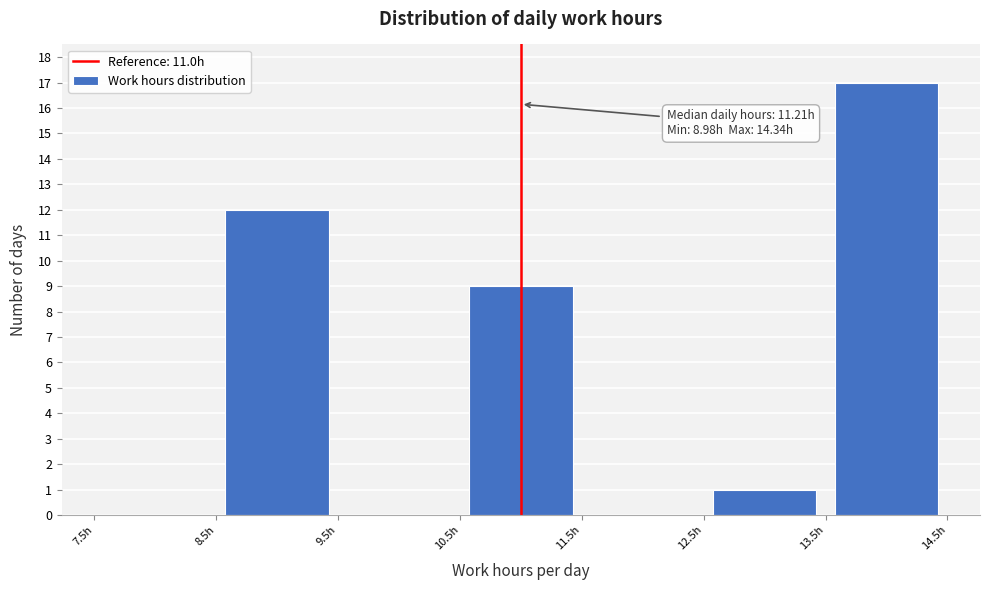

Over which range of the x-axis is the bar tallest?

13.5 to 14.5